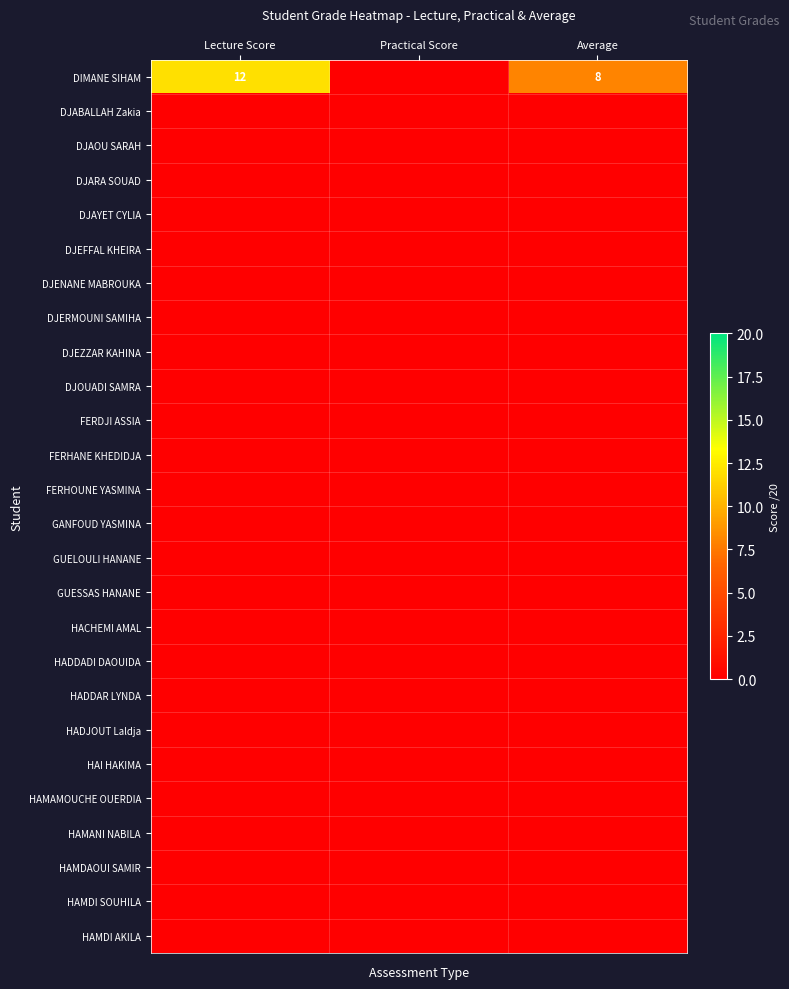

At which category is the sum across all series the highest?

Lecture Score